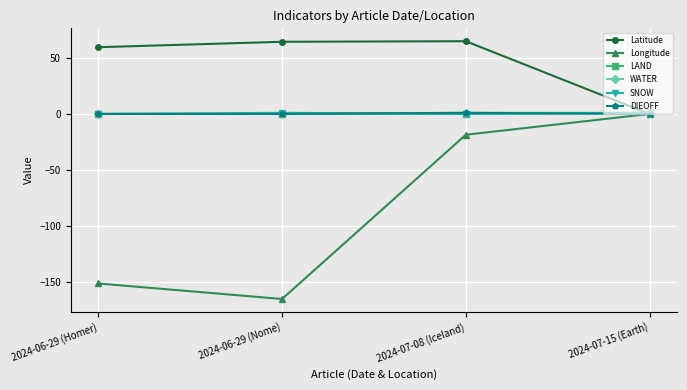

Which series has the largest range (max minus min)?

Longitude